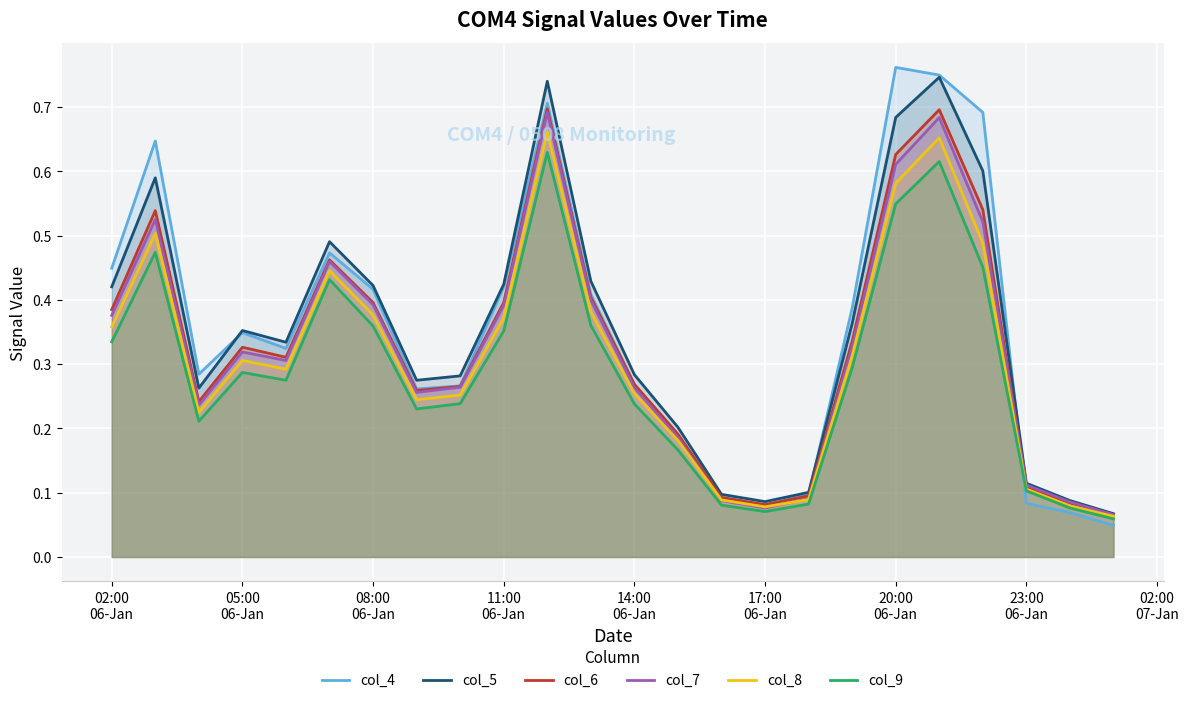

The value of col_9 at 02:00
06-Jan is 0.3. True or false?

True